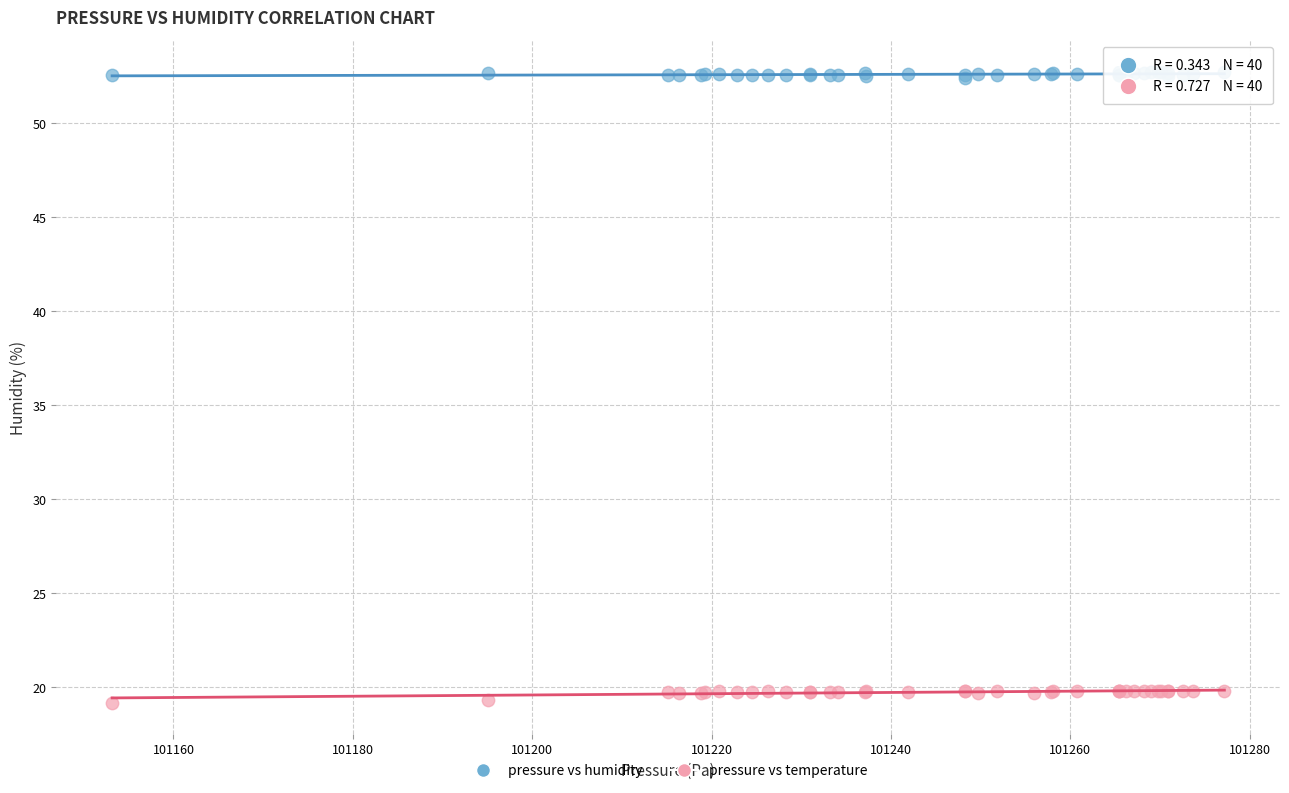

Which series reaches the minimum Y coordinate?

pressure vs temperature